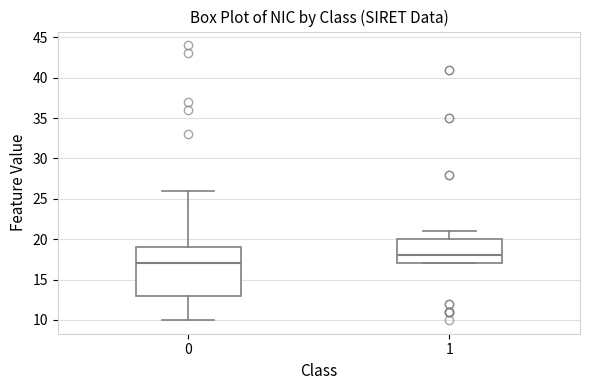

Where is the upper edge of the box at x = 0 on the y-axis? The values are not printed on the chart, so give them approximately, as read against the axis.

19